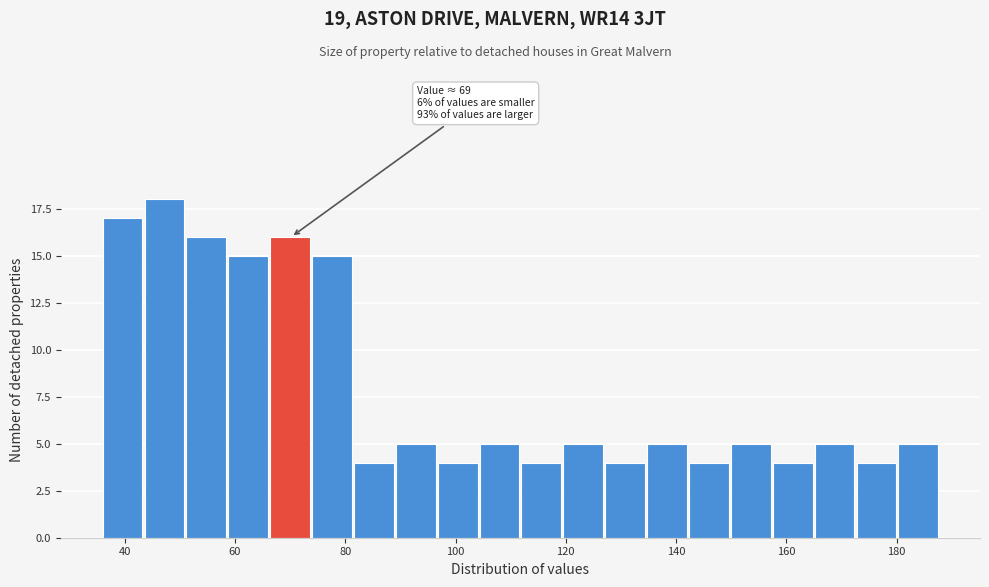

Read against the x-axis, roughly where is the centre of the tallest bar?

48